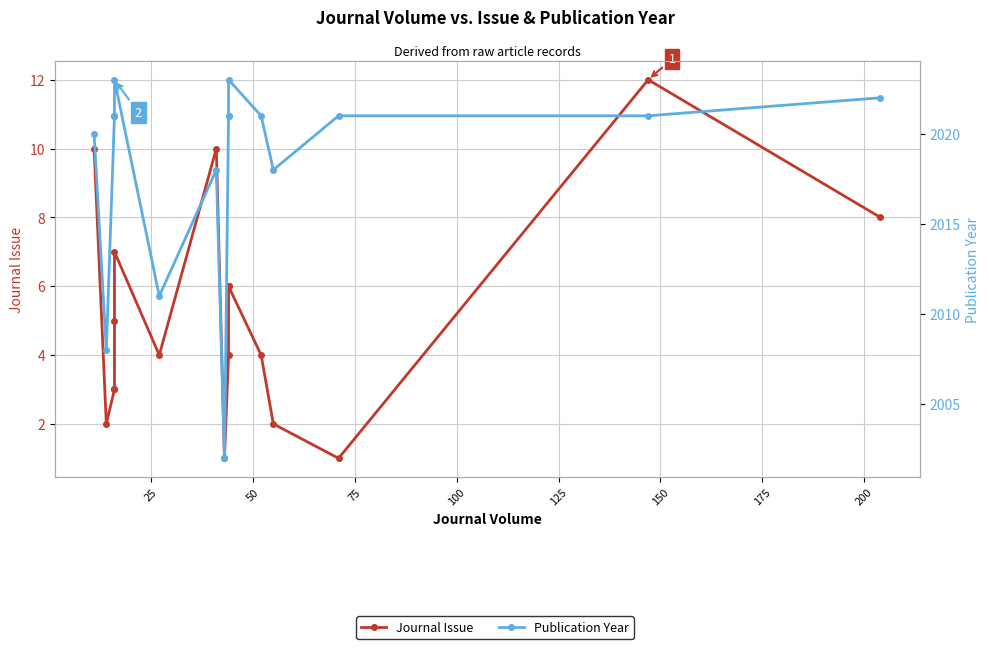

How many interior local valleys does the Publication Year series have?

4